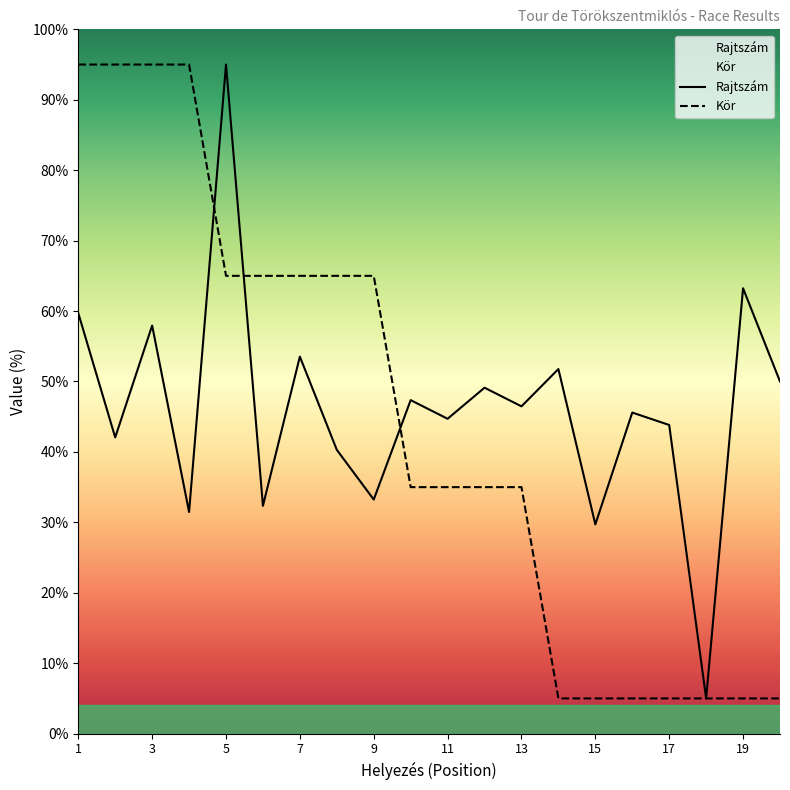

Between 1 and 9, which series saw the biggest shift?

Kör